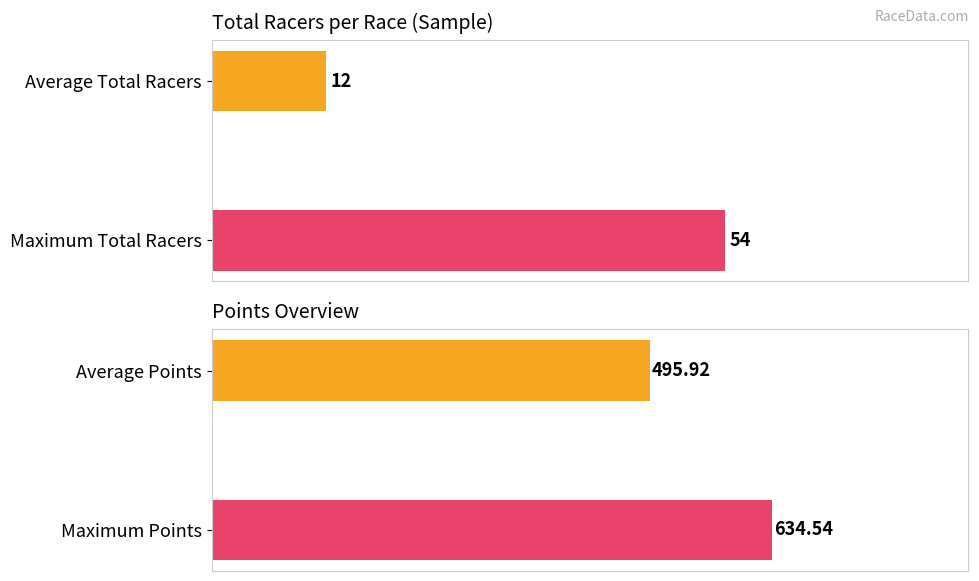

The value at Average Total Racers is 12. True or false?

True